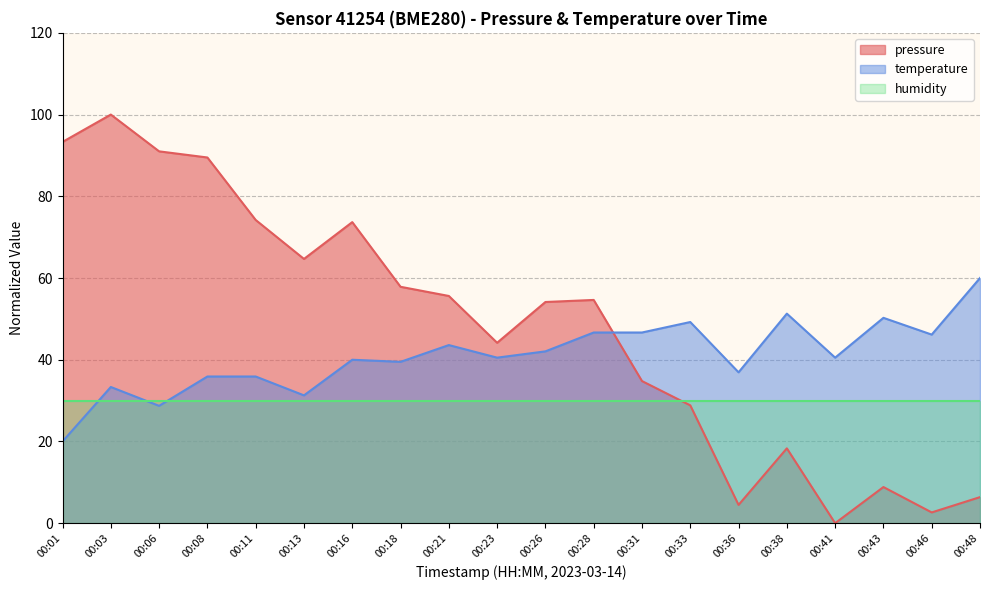

At which label does pressure first exceed 54?

00:01